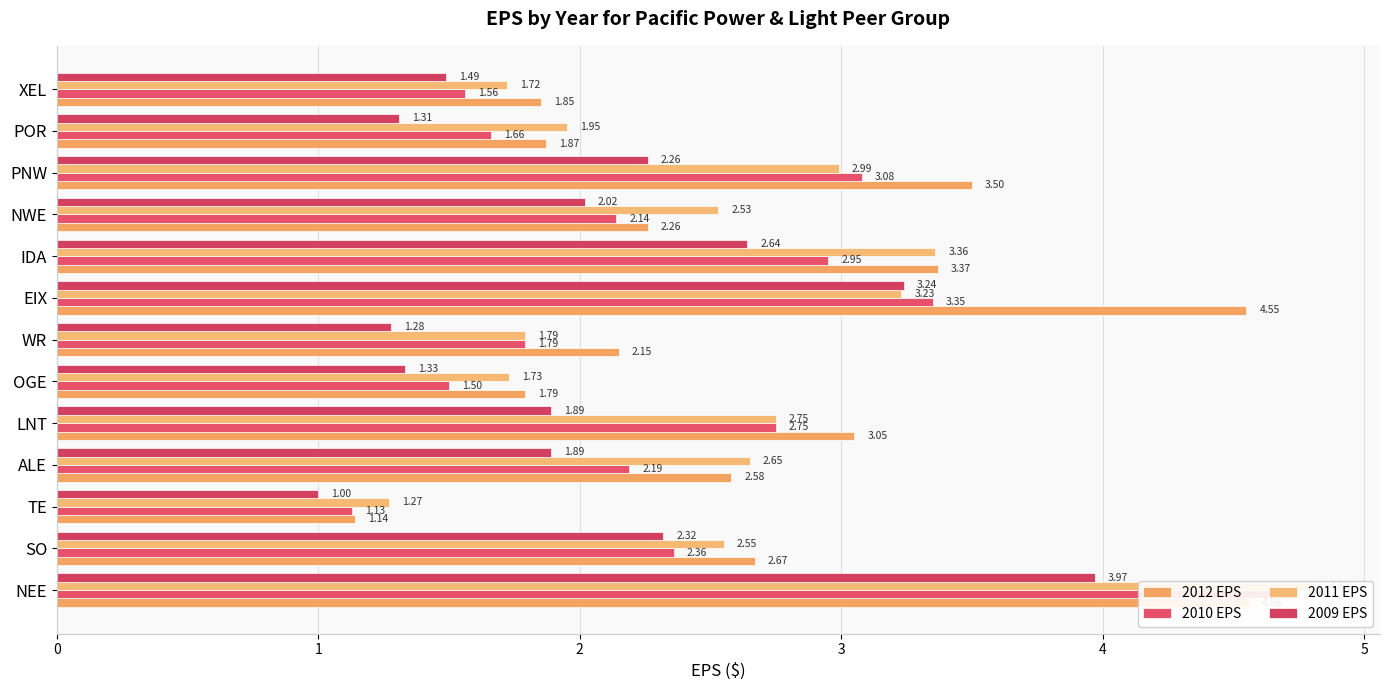

What are all the series names shown in the legend?

2012 EPS, 2010 EPS, 2011 EPS, 2009 EPS